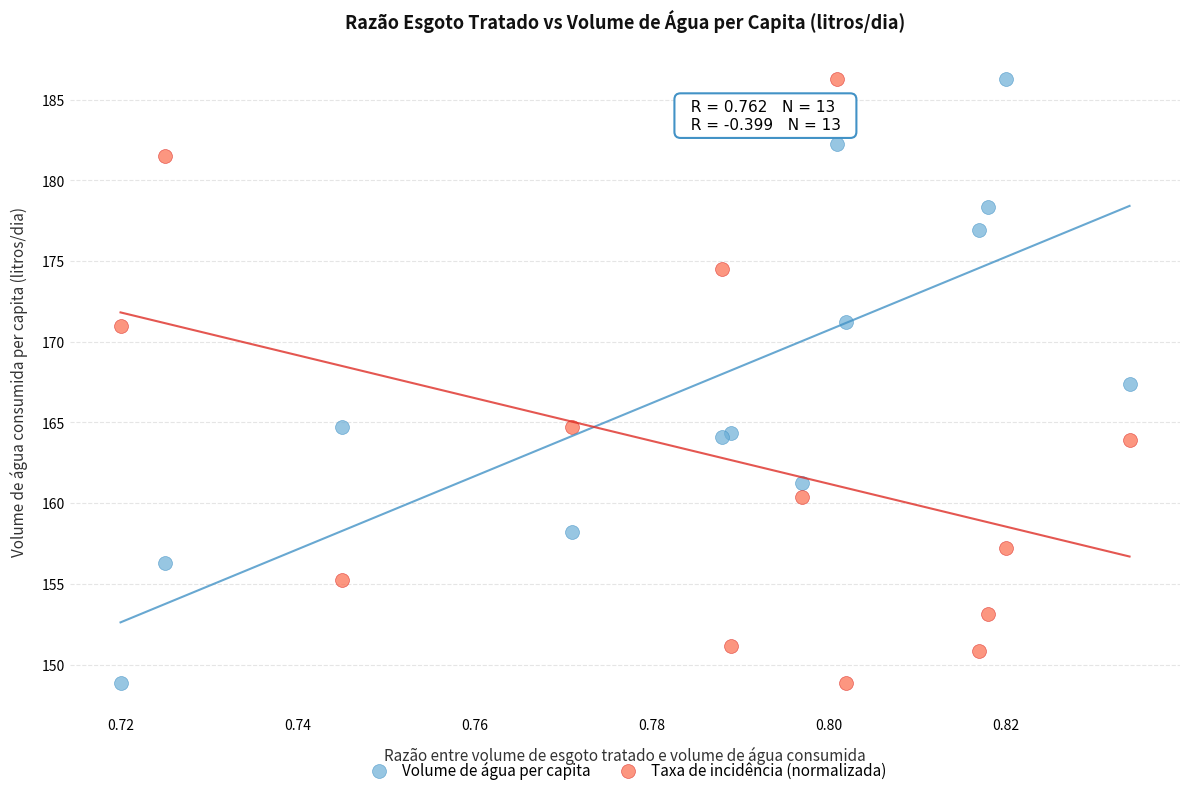

What are all the series names shown in the legend?

Volume de água per capita, Taxa de incidência (normalizada)